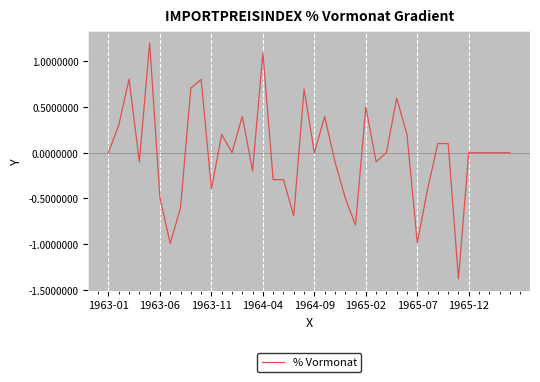

What is the difference between the maximum and minimum values?

2.6